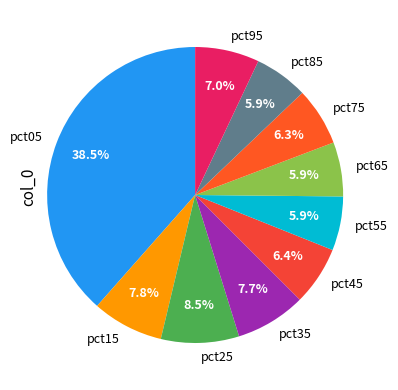

Is the sum of pct25 and pct05 greater than half?

No